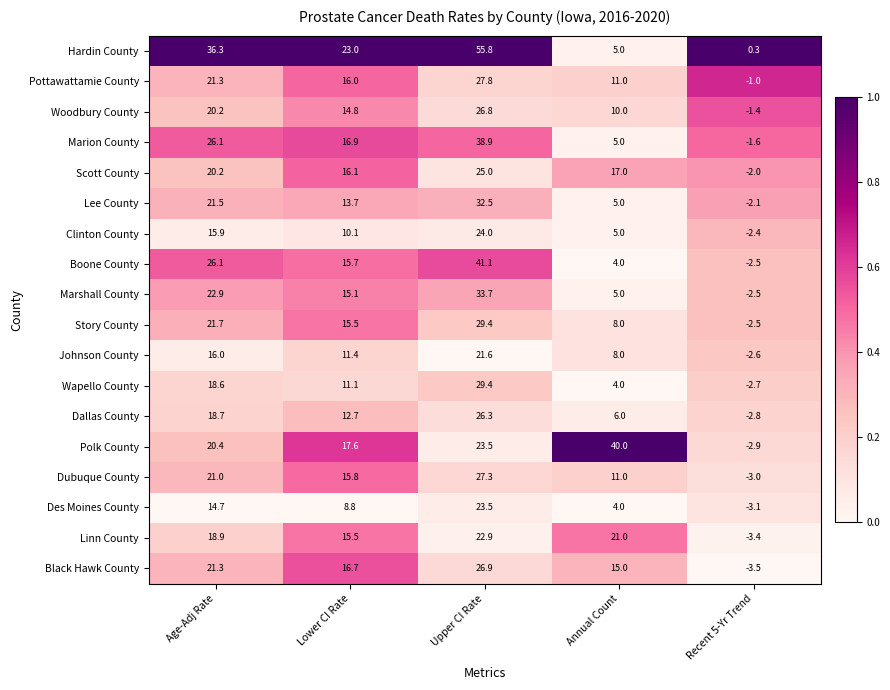

Rank the categories by Clinton County value from lowest to highest.

Recent 5-Yr Trend, Annual Count, Lower CI Rate, Age-Adj Rate, Upper CI Rate